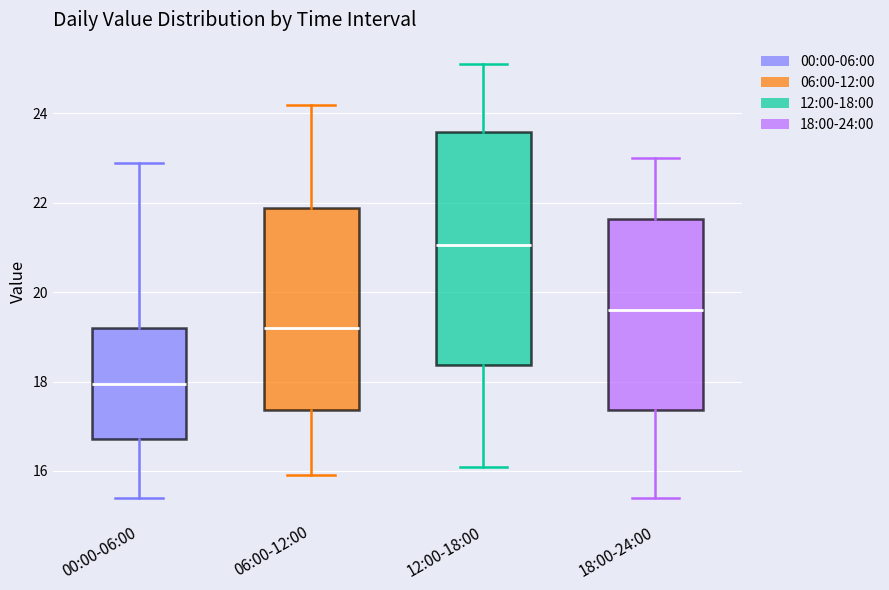

Reading left to right, read every box against the y-axis: the position of its median line, the range the box covers, and the ends of its whiskers. The values are not printed on the chart, so give them approximately, as read against the axis.

00:00-06:00: median 18.0, box 16.8 to 19.2, whiskers 15.4 to 23.0
06:00-12:00: median 19.2, box 17.4 to 21.8, whiskers 16.0 to 24.2
12:00-18:00: median 21.0, box 18.4 to 23.6, whiskers 16.2 to 25.2
18:00-24:00: median 19.6, box 17.4 to 21.6, whiskers 15.4 to 23.0